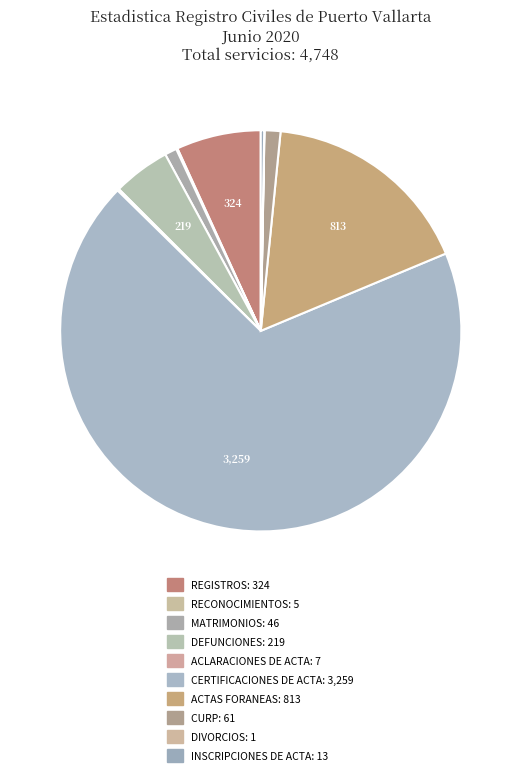

The CERTIFICACIONES DE ACTA slice represents 61% of the pie. True or false?

False